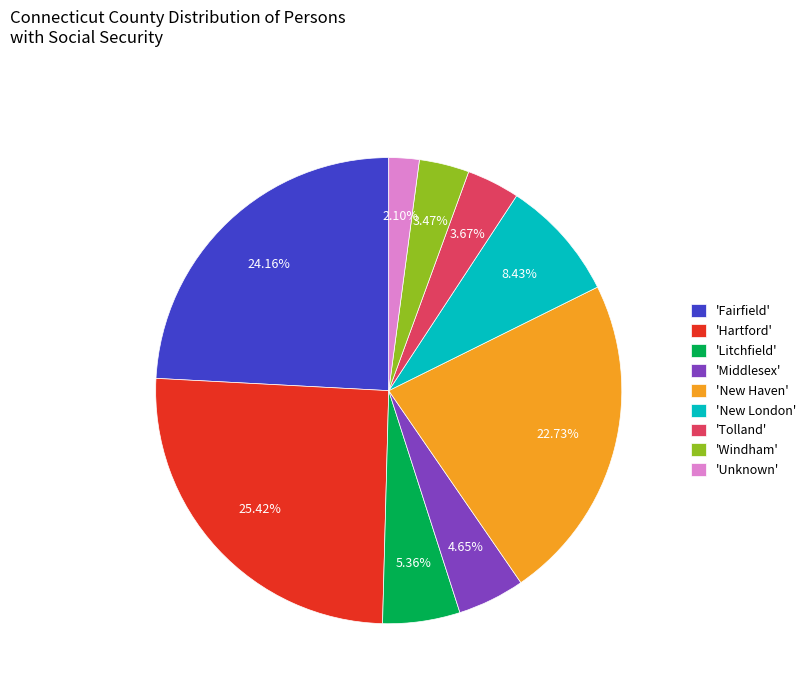

How many slices are in this pie chart?

9